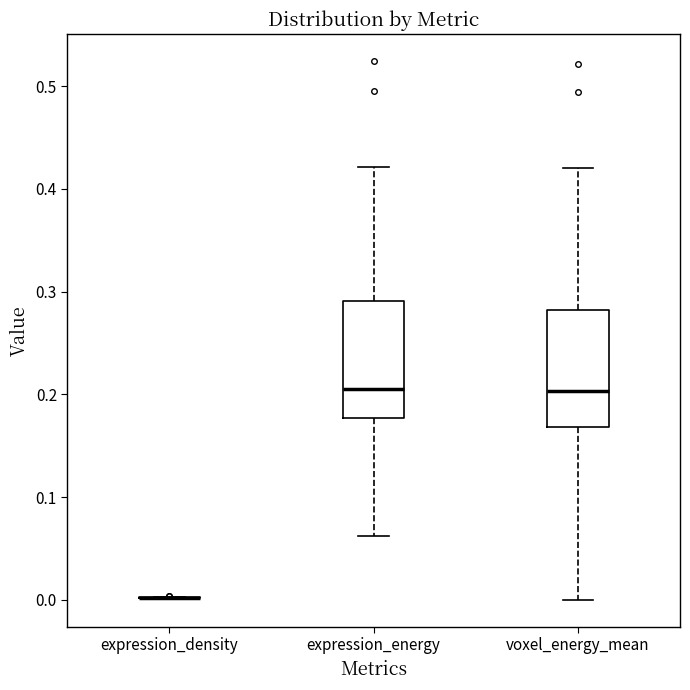

Reading left to right, transcribe this box plot: for each box, give where its median line is, the range the box spans, and where its two whiskers end, as read against the y-axis. The values are not printed on the chart, so give them approximately, as read against the axis.

expression_density: box collapsed to a line at 0.00, whiskers 0.00 to 0.00
expression_energy: median 0.21, box 0.18 to 0.29, whiskers 0.06 to 0.42
voxel_energy_mean: median 0.20, box 0.17 to 0.28, whiskers 0.00 to 0.42